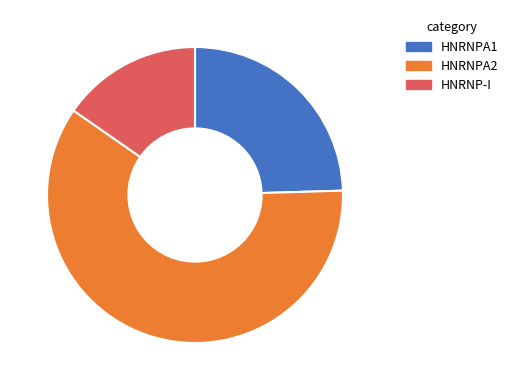

Which slice is the largest?

HNRNPA2